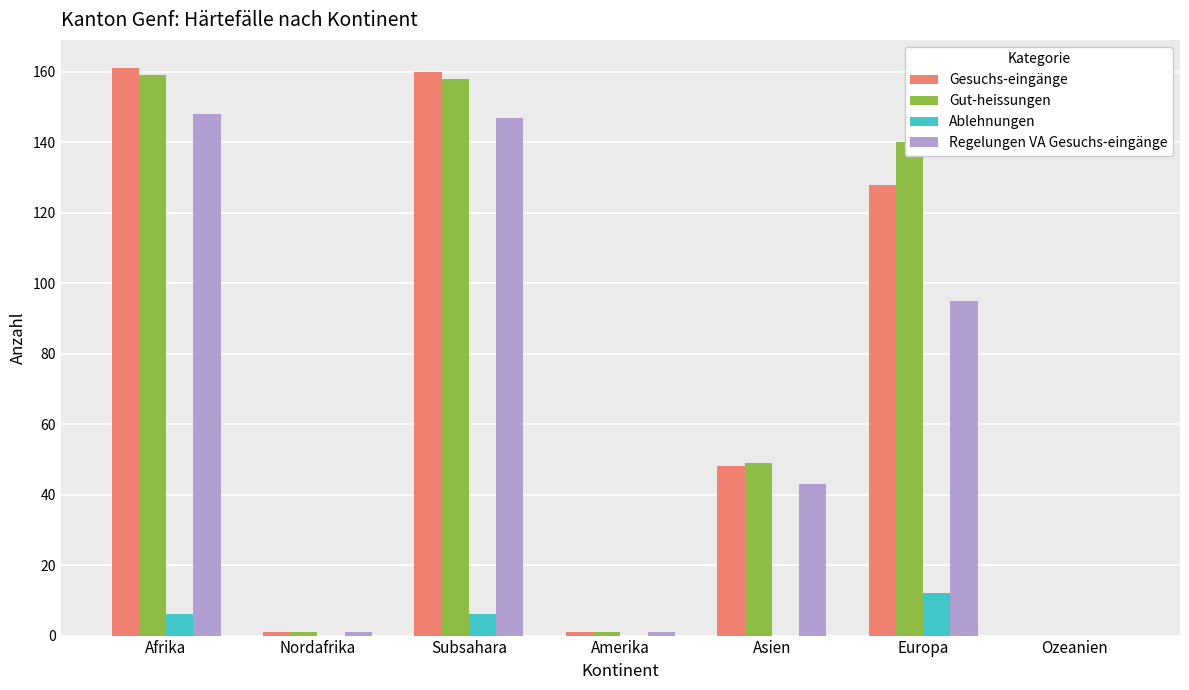

How many groups of bars are there?

7